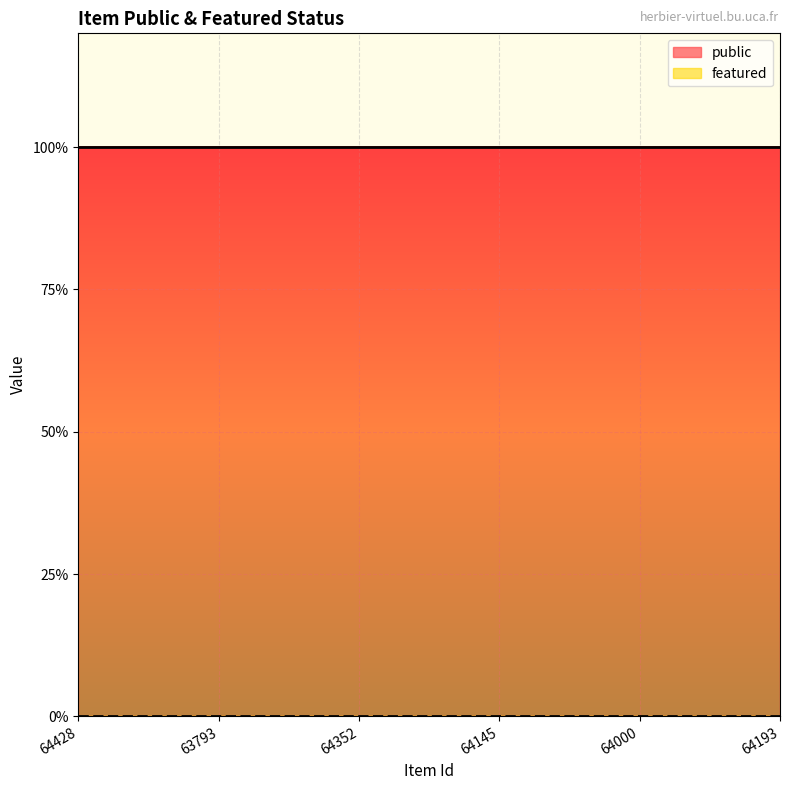

Where is public nearest to the value 1?

64428